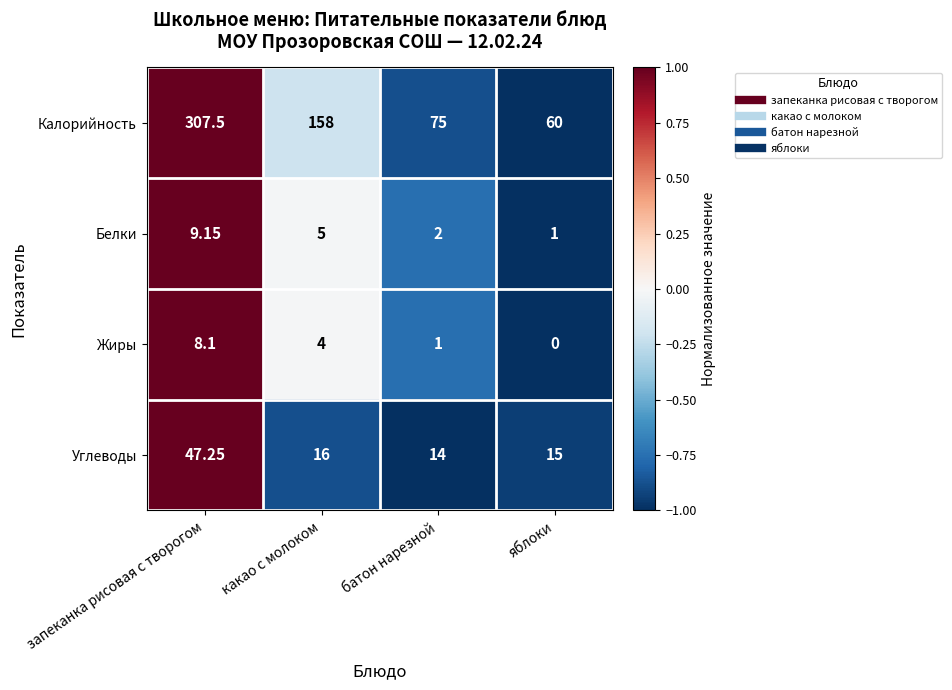

Where is Белки nearest to the value 5?

какао с молоком